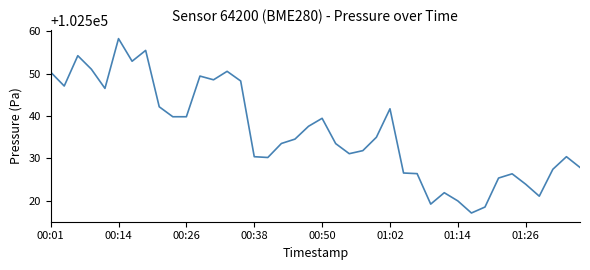

What is the smallest value displayed?

102517.1